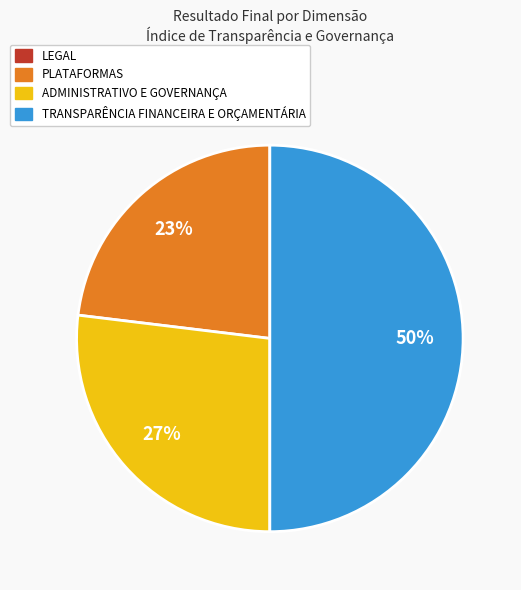

To the nearest percent, what is the average slice percentage?

33%